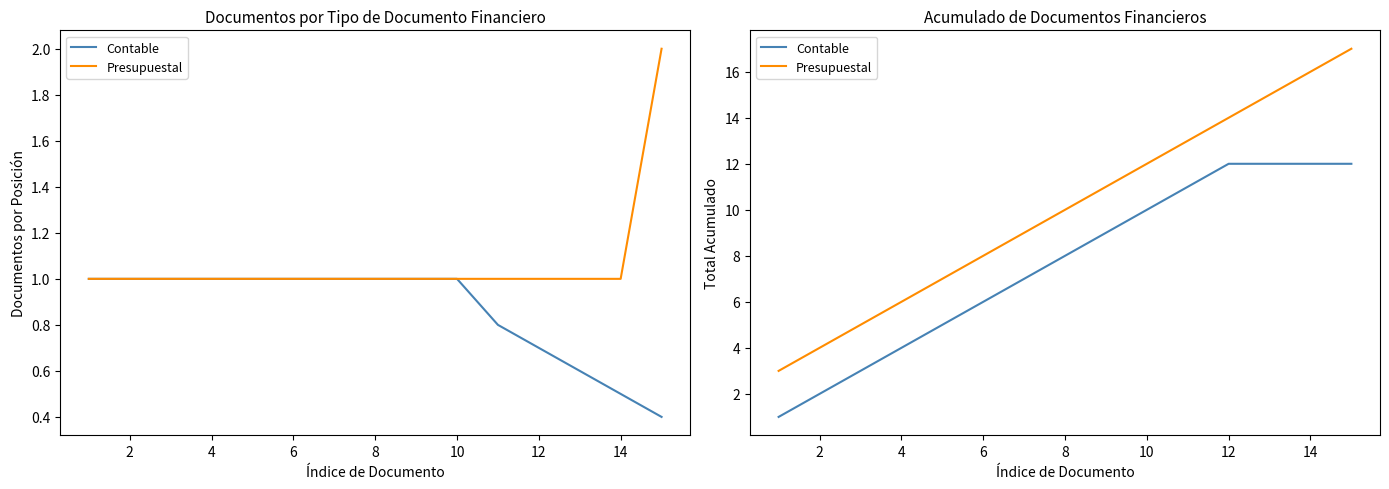

Is it true that Contable equals 1 at 2?

False